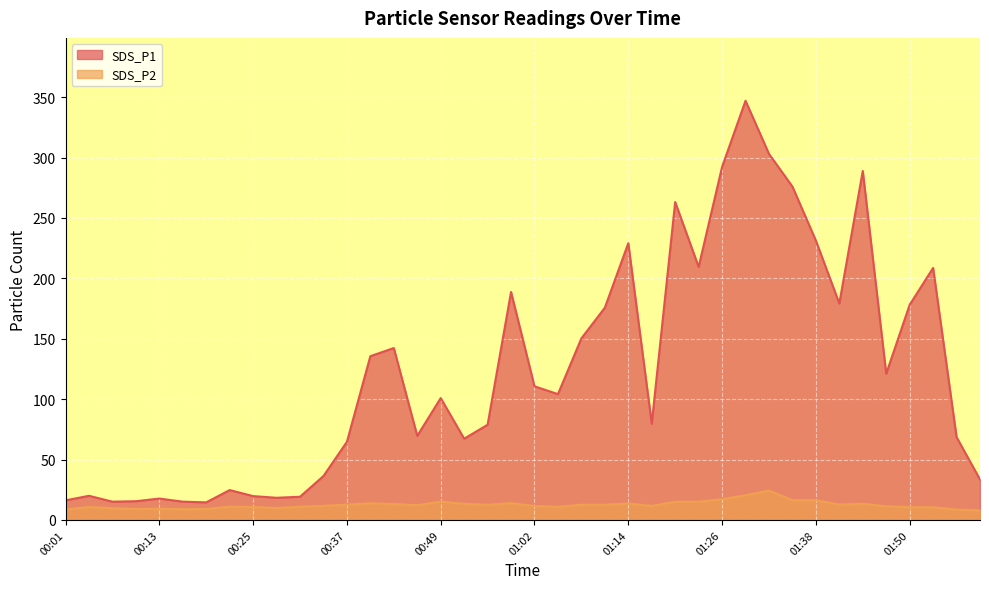

What are all the series names shown in the legend?

SDS_P1, SDS_P2